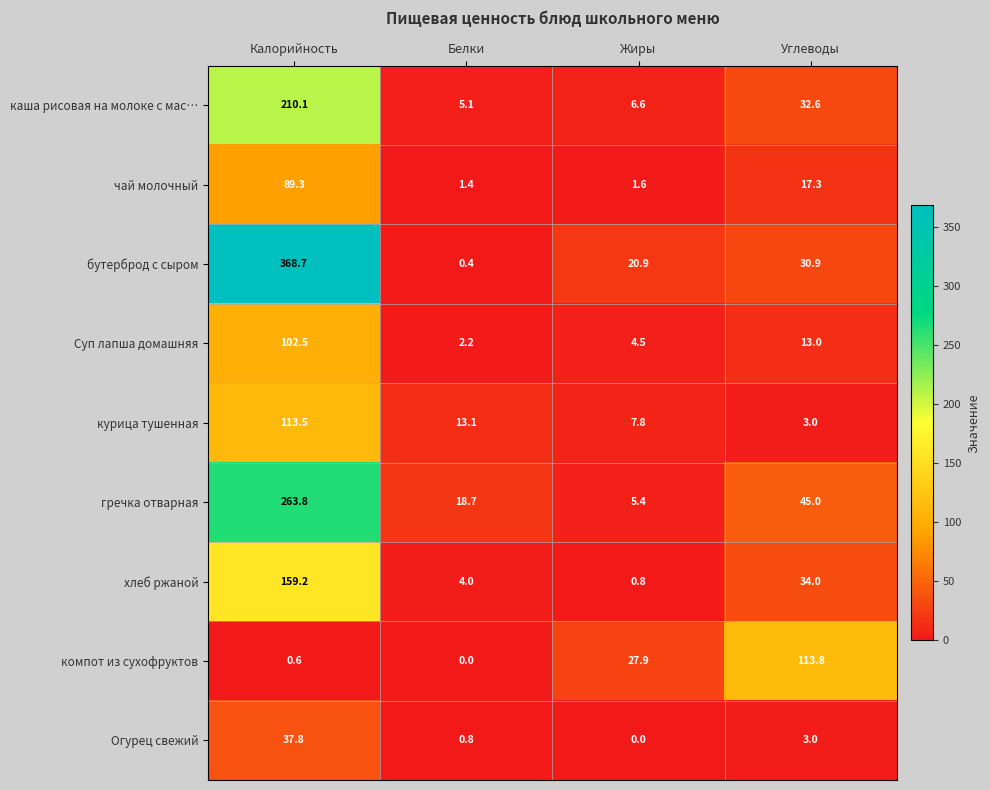

What is the spread (max minus min) of values at Белки?

18.7